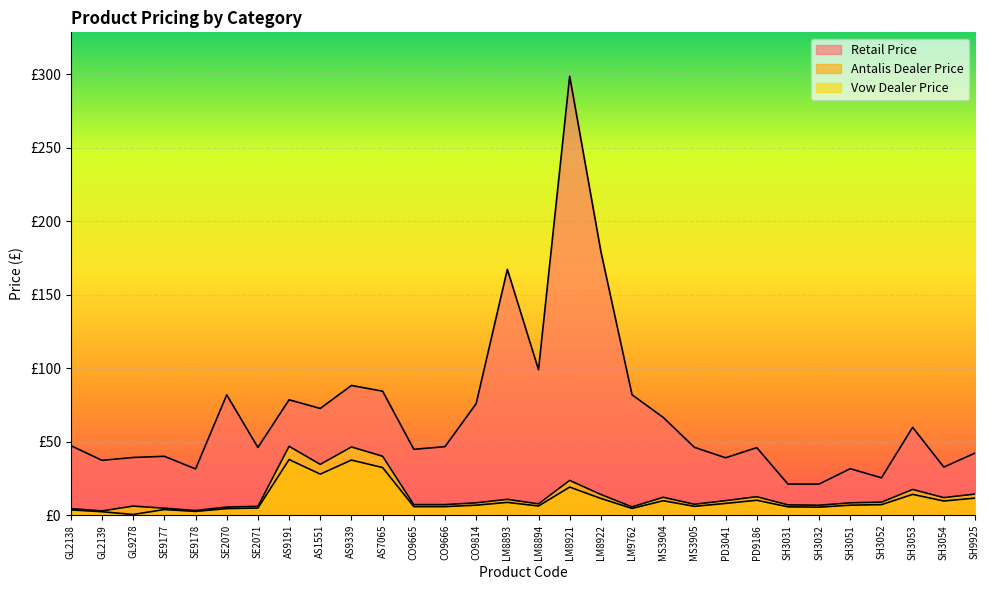

Reading left to right, extract all data points from this chart.

Retail Price: GL2138=47.2	GL2139=37.2	GL9278=39.2	SE9177=40.0	SE9178=31.4	SE2070=81.8	SE2071=46.0	AS9191=78.5	AS1551=72.5	AS9339=88.2	AS7065=84.3	CO9665=44.7	CO9666=46.6	CO9814=75.8	LM8893=167.2	LM8894=98.9	LM8921=298.6	LM8922=179.3	LM9762=81.9	MS3904=66.5	MS3905=46.1	PD3041=39.0	PD9186=45.9	SH3031=21.1	SH3032=21.1	SH3051=31.6	SH3052=25.4	SH3053=59.7	SH3054=32.6	SH9925=42.2
Antalis Dealer Price: GL2138=3.5	GL2139=2.3	GL9278=0.4	SE9177=3.8	SE9178=2.5	SE2070=4.4	SE2071=4.8	AS9191=37.8	AS1551=27.9	AS9339=37.4	AS7065=32.3	CO9665=5.8	CO9666=5.8	CO9814=6.7	LM8893=8.7	LM8894=6.2	LM8921=19.1	LM8922=11.3	LM9762=4.5	MS3904=9.8	MS3905=6.0	PD3041=7.9	PD9186=10.1	SH3031=5.6	SH3032=5.4	SH3051=6.7	SH3052=7.1	SH3053=14.1	SH3054=9.6	SH9925=11.6
Vow Dealer Price: GL2138=4.4	GL2139=2.9	GL9278=6.1	SE9177=4.7	SE9178=3.1	SE2070=5.5	SE2071=6.0	AS9191=46.8	AS1551=34.5	AS9339=46.3	AS7065=40.0	CO9665=7.1	CO9666=7.1	CO9814=8.4	LM8893=10.7	LM8894=7.7	LM8921=23.6	LM8922=14.0	LM9762=5.6	MS3904=12.1	MS3905=7.4	PD3041=9.8	PD9186=12.5	SH3031=7.0	SH3032=6.7	SH3051=8.4	SH3052=8.8	SH3053=17.4	SH3054=11.9	SH9925=14.3